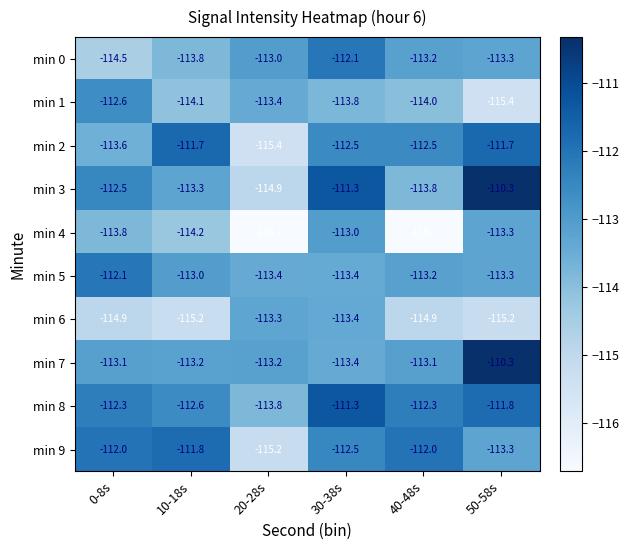

At which label does min 9 reach its minimum?

20-28s